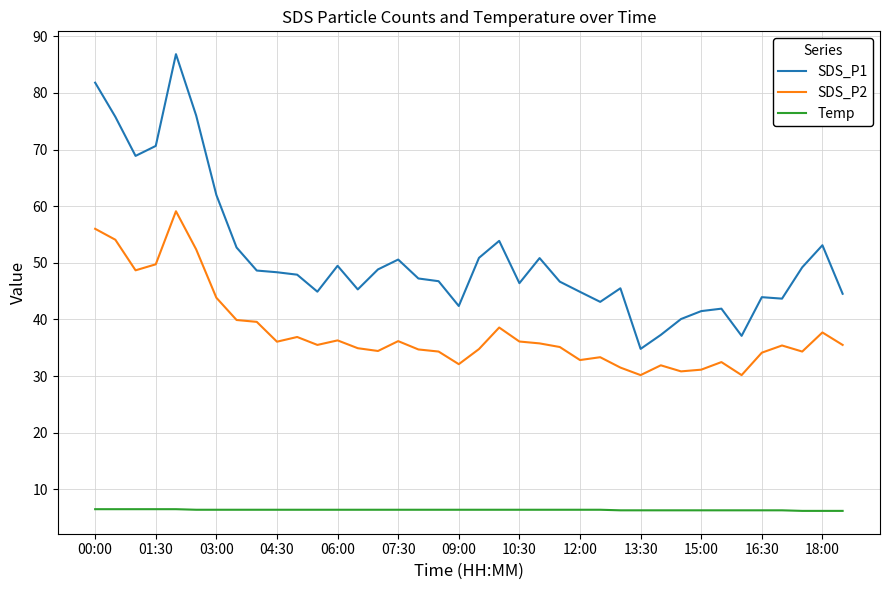

True or false: SDS_P1 has more than 1 points higher than both neighbors.

True